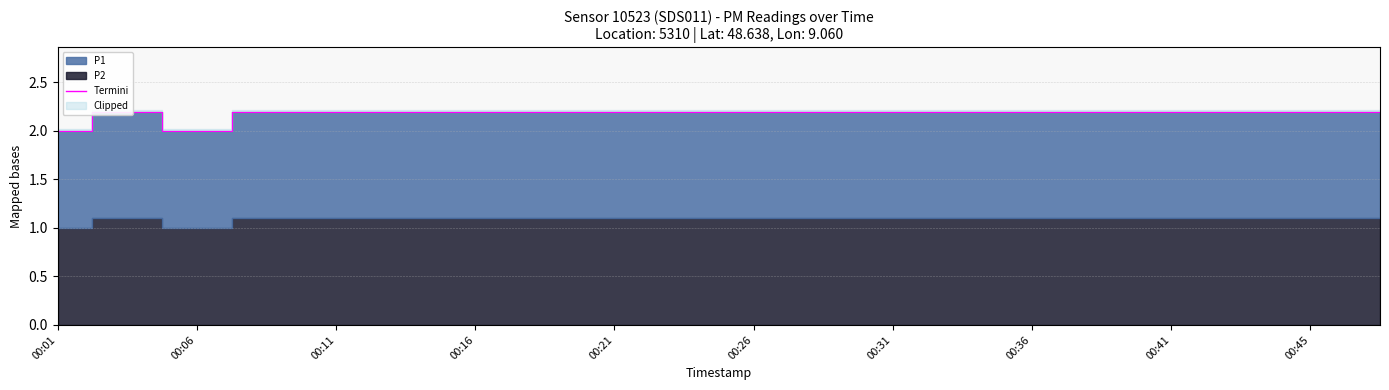

How many interior local peaks (higher than both neighbors) does the data have?

1